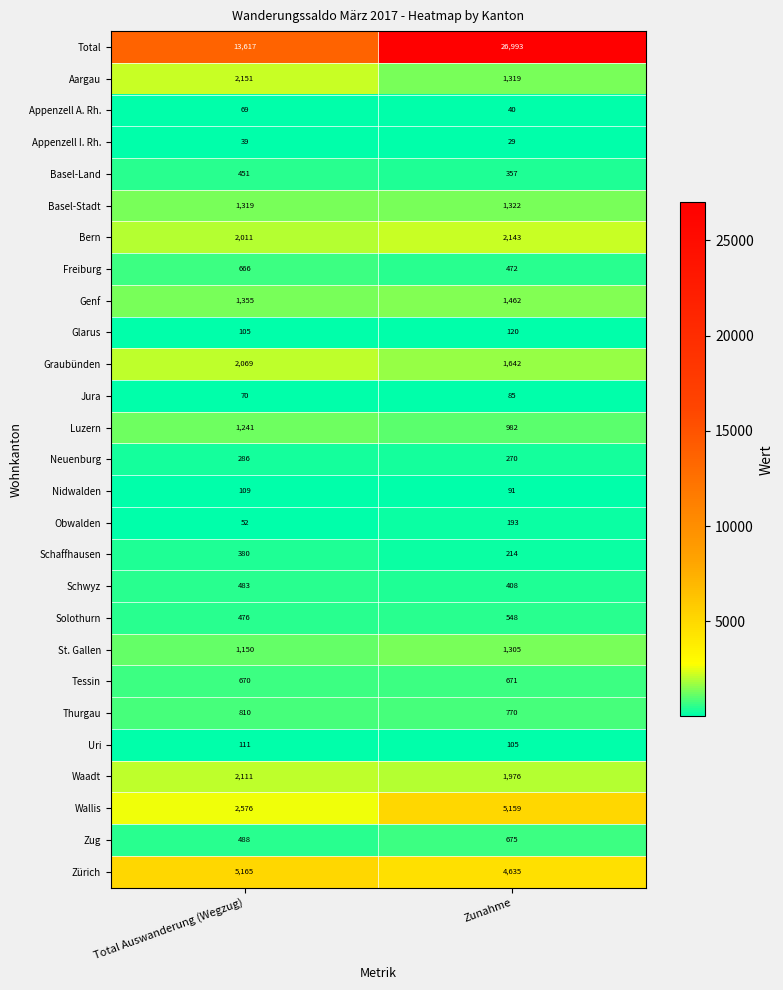

List the series in order of their peak value, lowest first.

Appenzell I. Rh., Appenzell A. Rh., Jura, Nidwalden, Uri, Glarus, Obwalden, Neuenburg, Schaffhausen, Basel-Land, Schwyz, Solothurn, Freiburg, Tessin, Zug, Thurgau, Luzern, St. Gallen, Basel-Stadt, Genf, Graubünden, Waadt, Bern, Aargau, Wallis, Zürich, Total